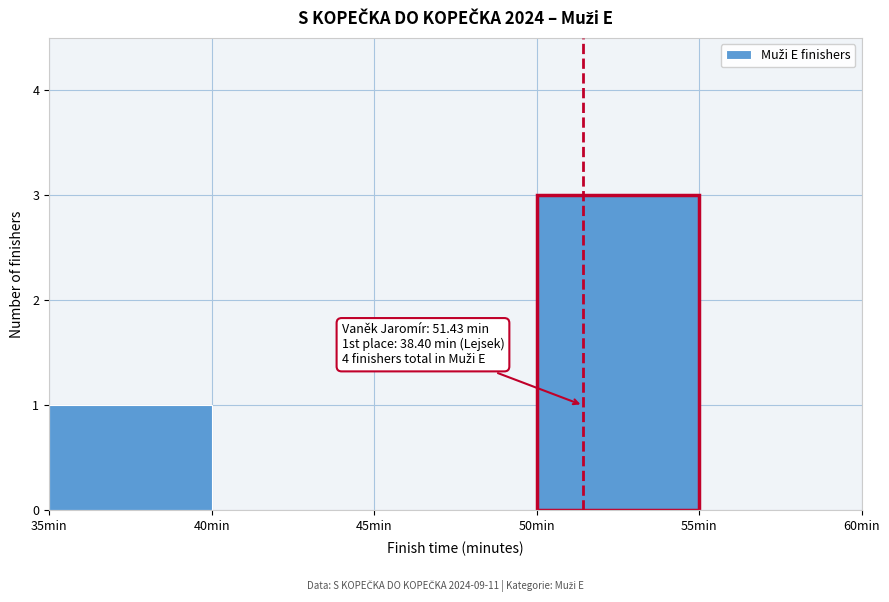

Over which range of the x-axis is the bar tallest?

50 to 55